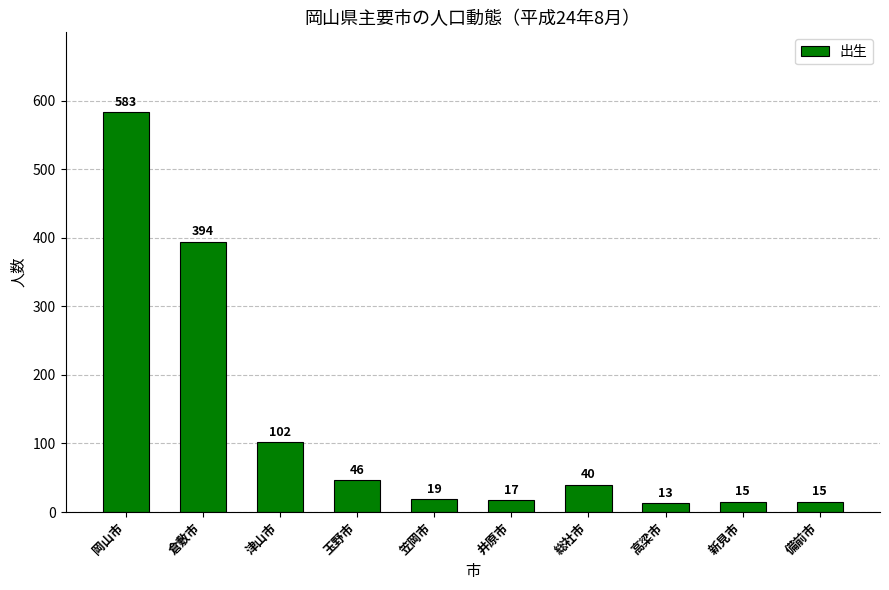

Which category has the lowest value across all series?

高梁市